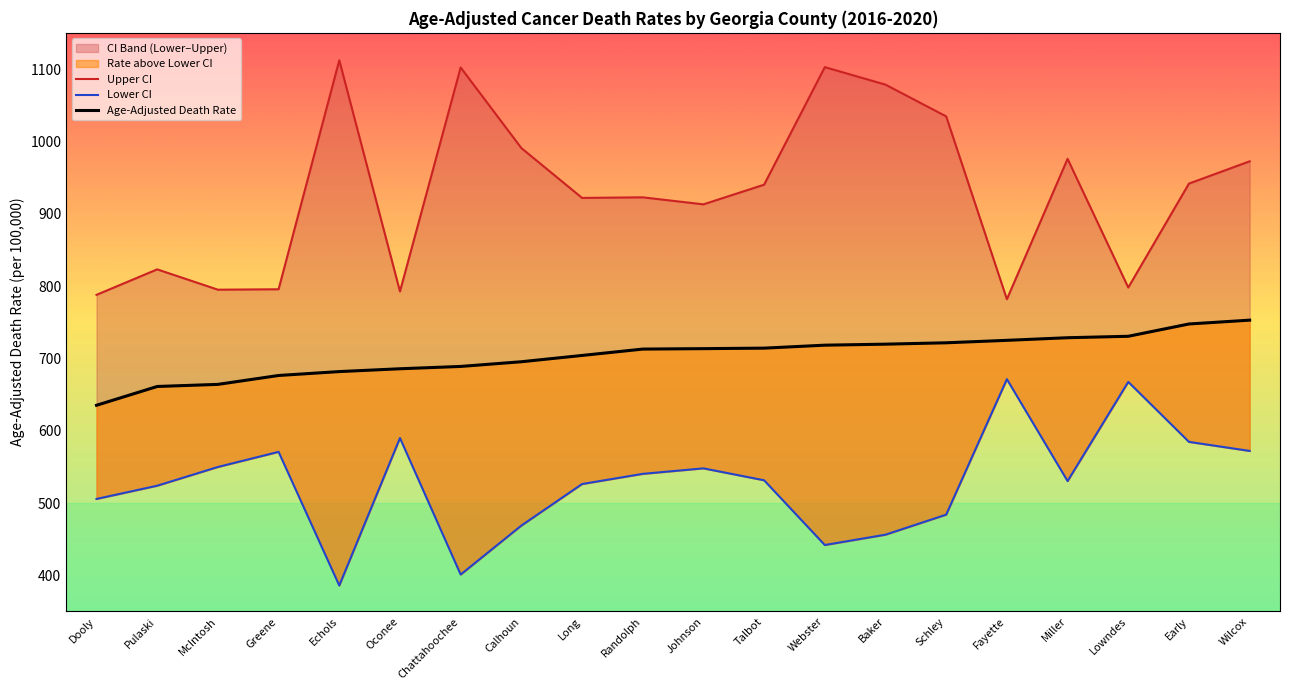

The Upper CI series shows 445.7 at Chattahoochee. True or false?

False